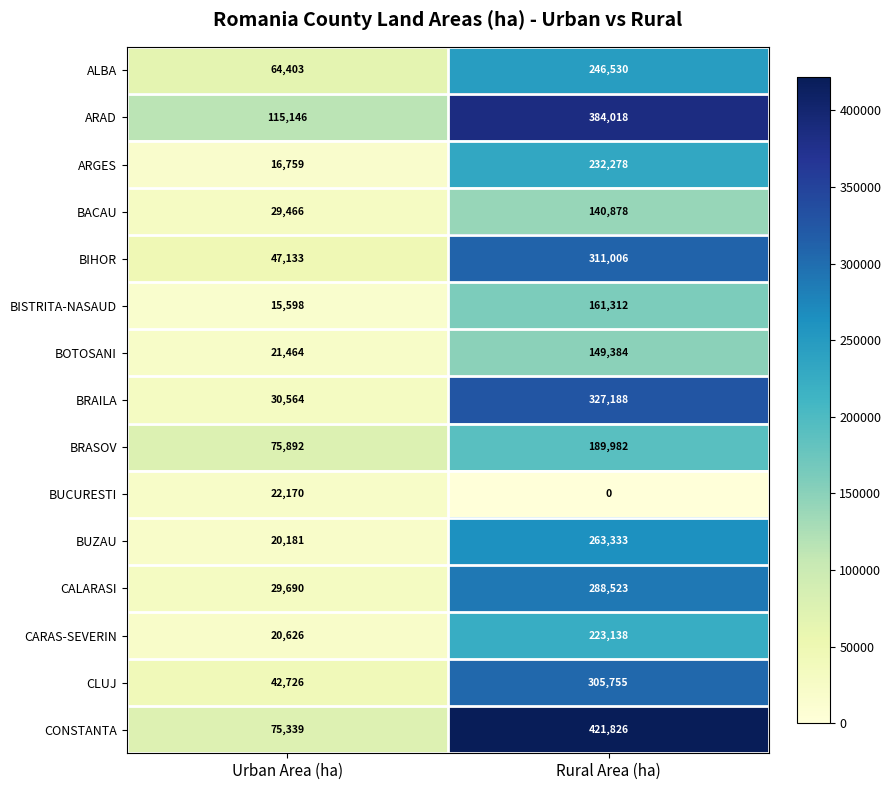

Which series has the largest range (max minus min)?

CONSTANTA